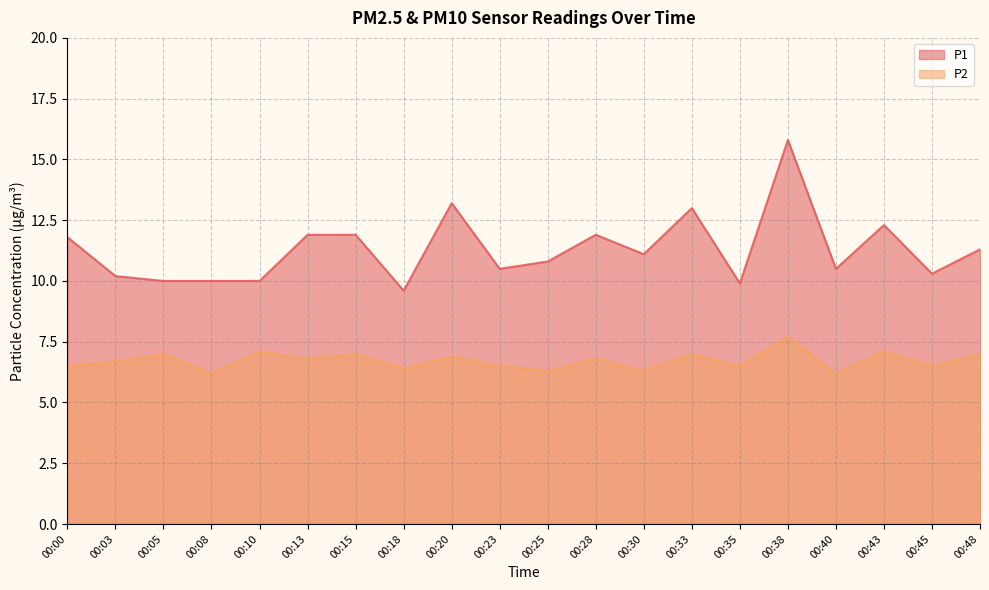

How many series are shown in this chart?

2